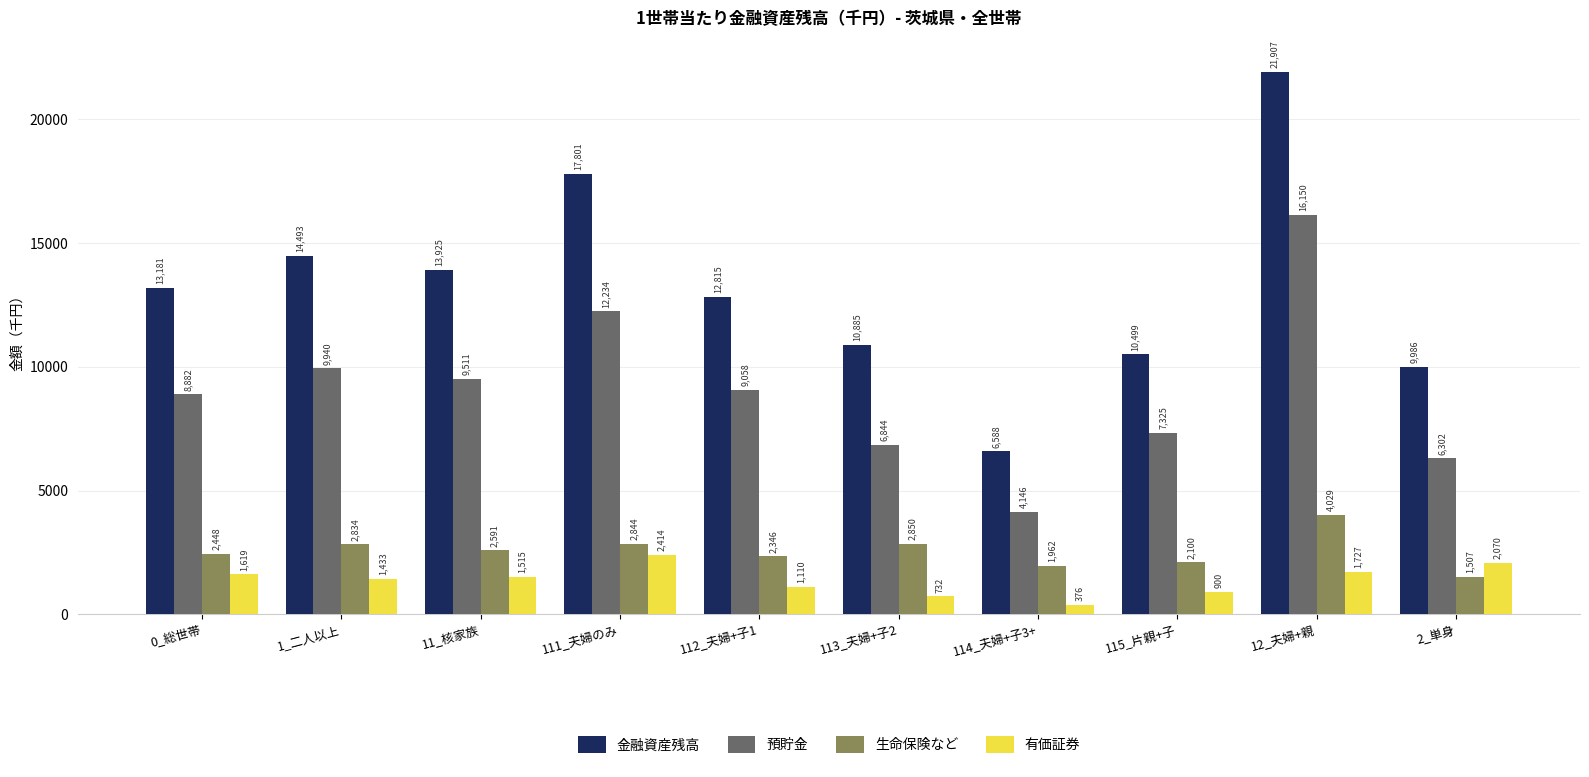

What is the label of the 10th bar from the left?

2_単身